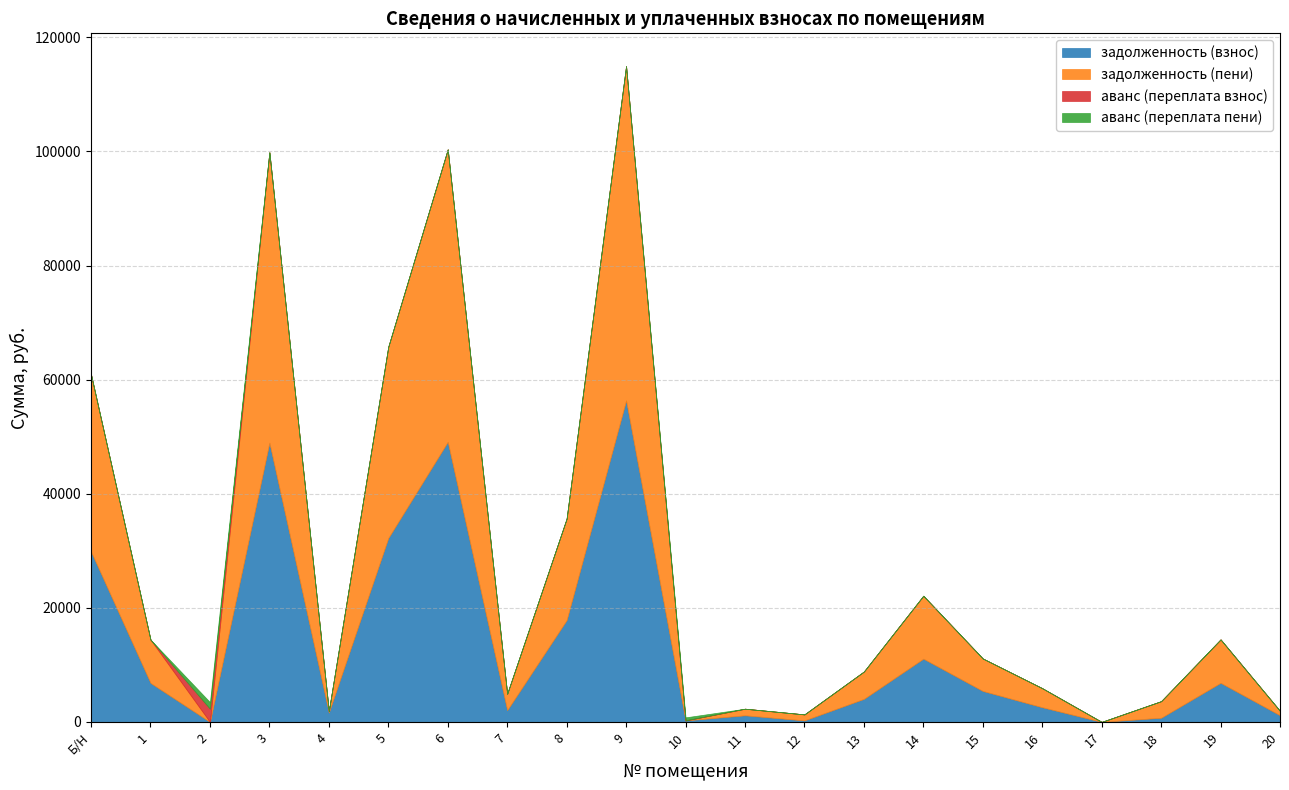

Is the value of аванс (переплата пени) at 20 greater than the value of задолженность (пени) at 6?

No